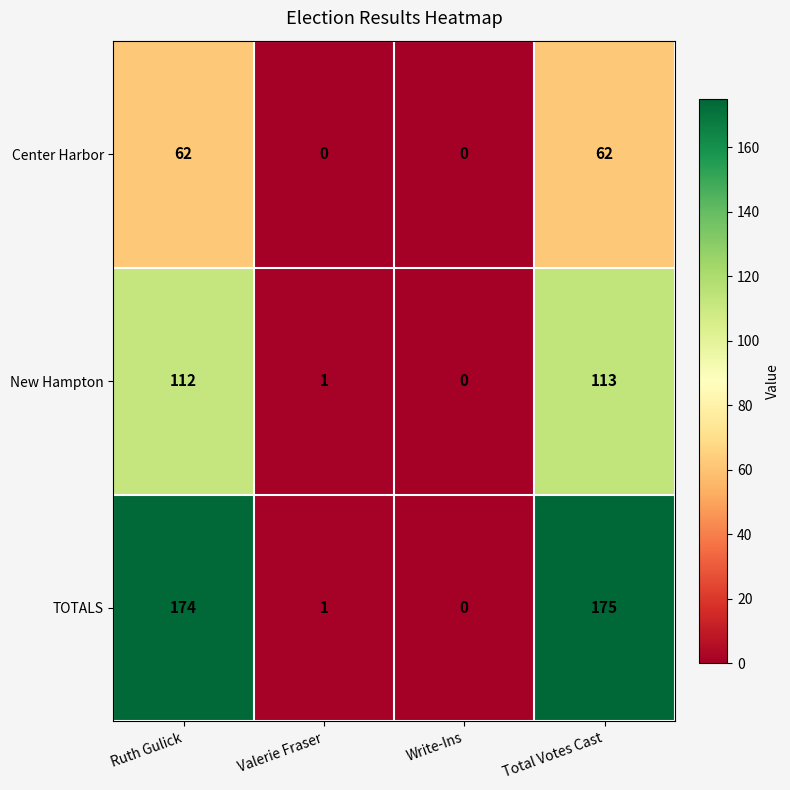

Reading left to right, what are all the values shown in this chart?

Center Harbor: Ruth Gulick=62	Valerie Fraser=0	Write-Ins=0	Total Votes Cast=62
New Hampton: Ruth Gulick=112	Valerie Fraser=1	Write-Ins=0	Total Votes Cast=113
TOTALS: Ruth Gulick=174	Valerie Fraser=1	Write-Ins=0	Total Votes Cast=175